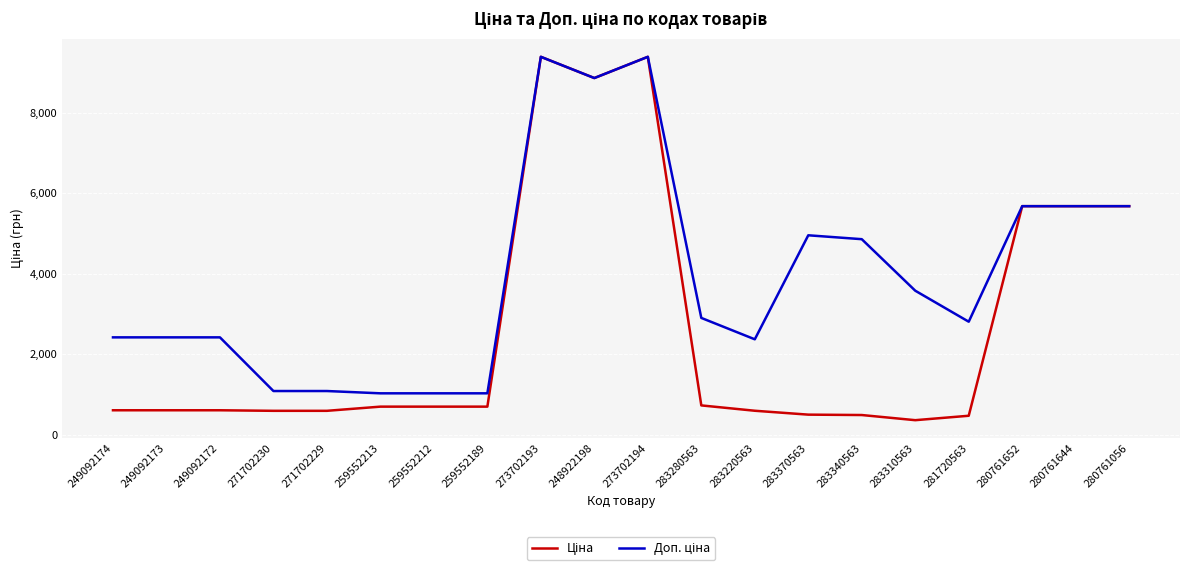

What is the difference between the highest and lowest values at 249092173?

1811.1